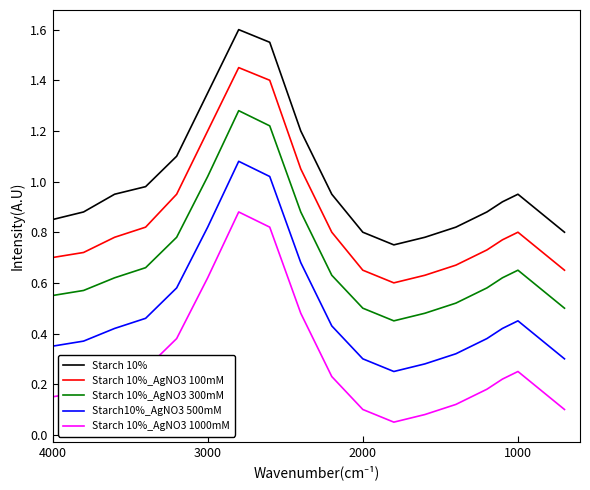

What are all the series names shown in the legend?

Starch 10%, Starch 10%_AgNO3 100mM, Starch 10%_AgNO3 300mM, Starch10%_AgNO3 500mM, Starch 10%_AgNO3 1000mM